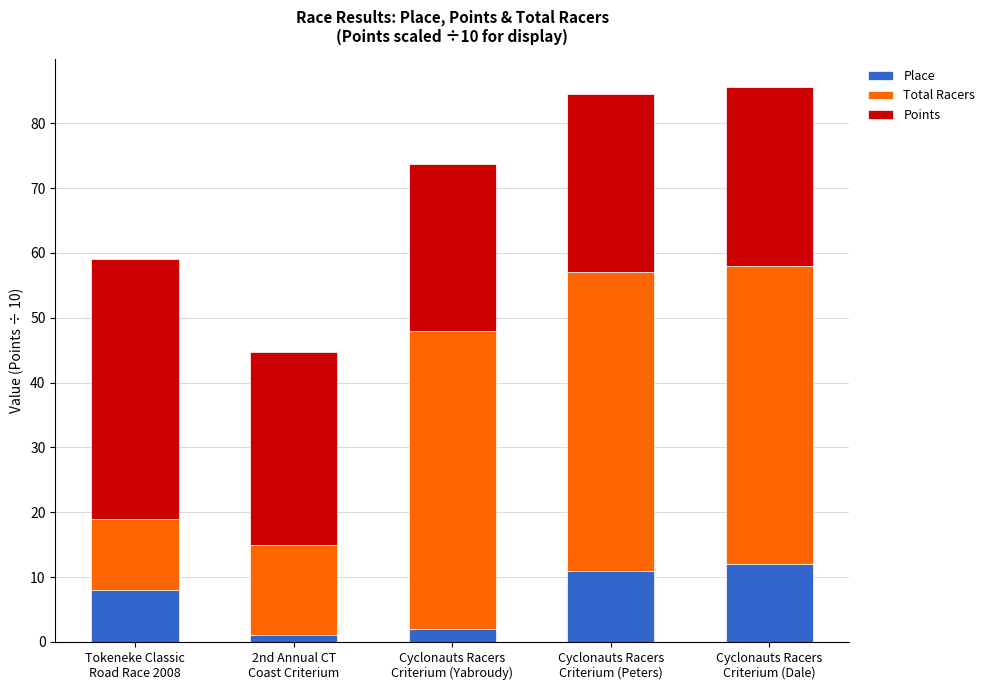

What is the difference between the maximum and minimum values in the Place series?

11.0